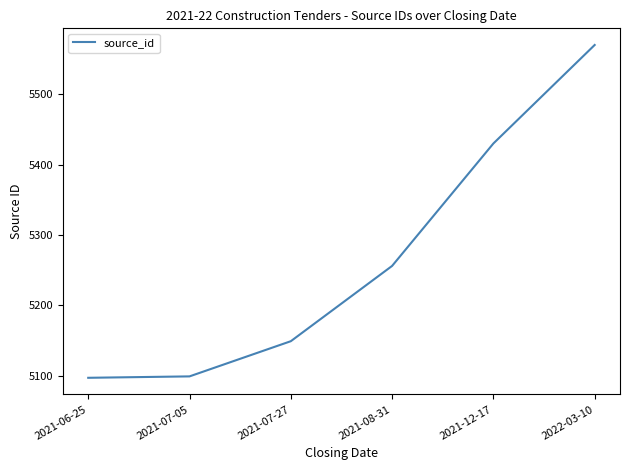

What is the approximate value at 2021-12-17, to the nearest 5?

5430